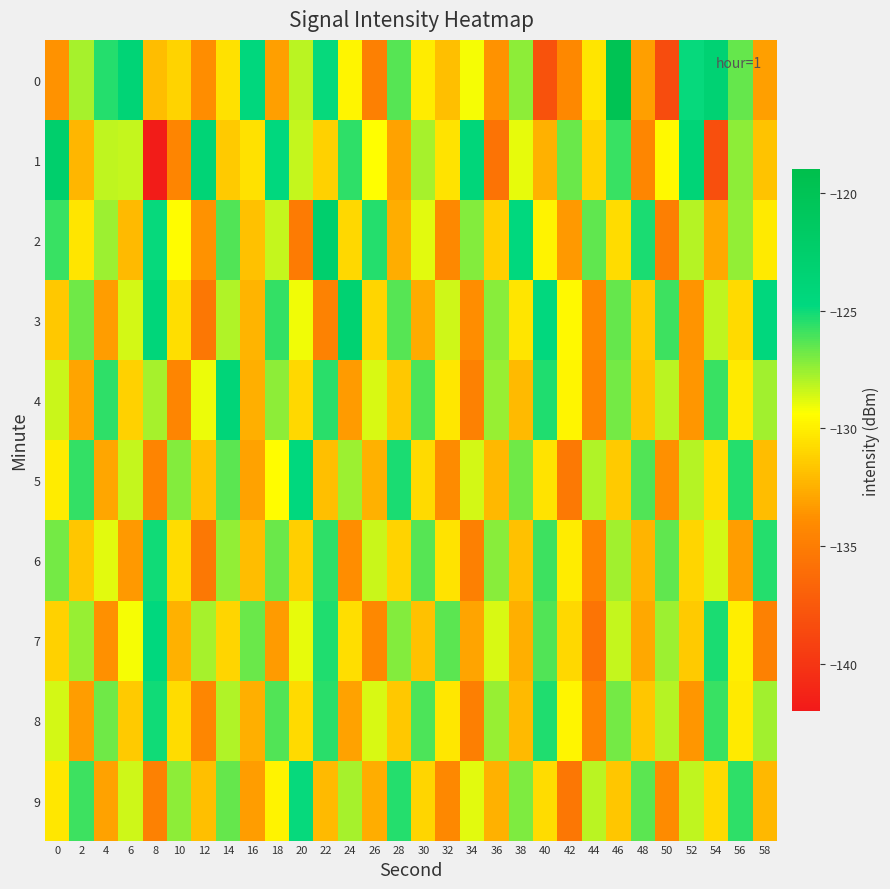

Which label corresponds to the largest value in the chart?

46